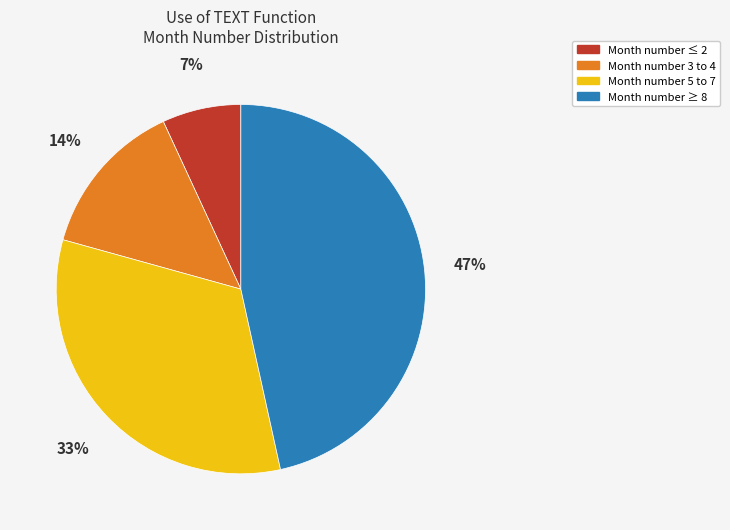

How many segments does this pie chart have?

4